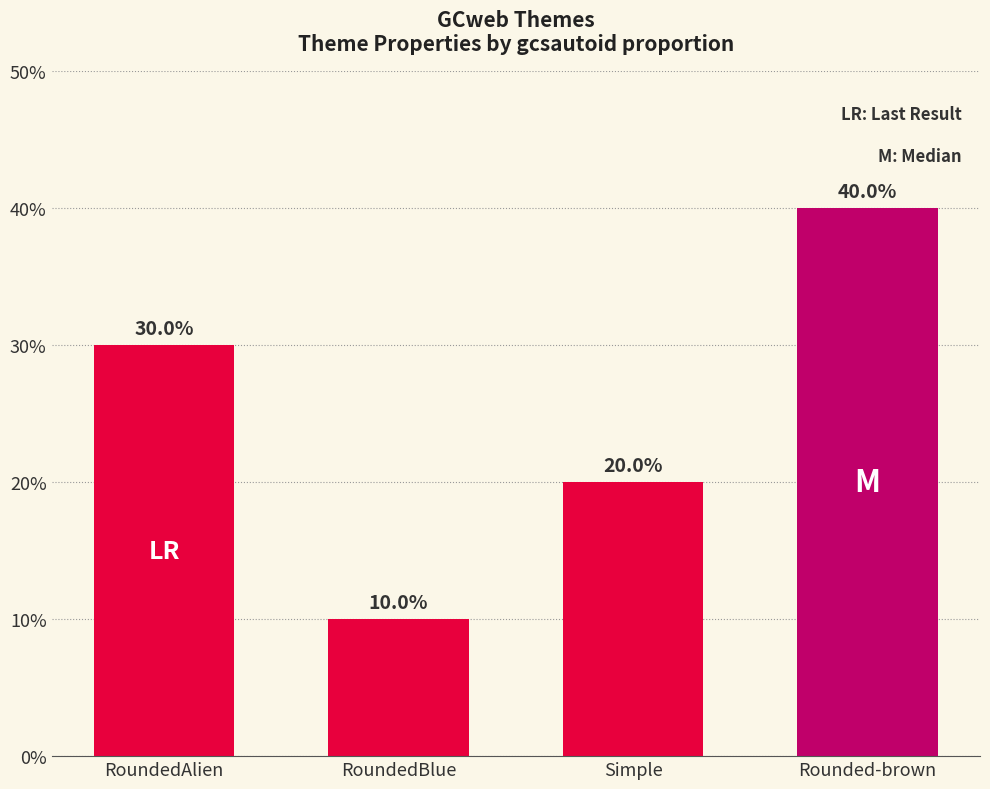

What is the difference between the second highest and minimum values?

20